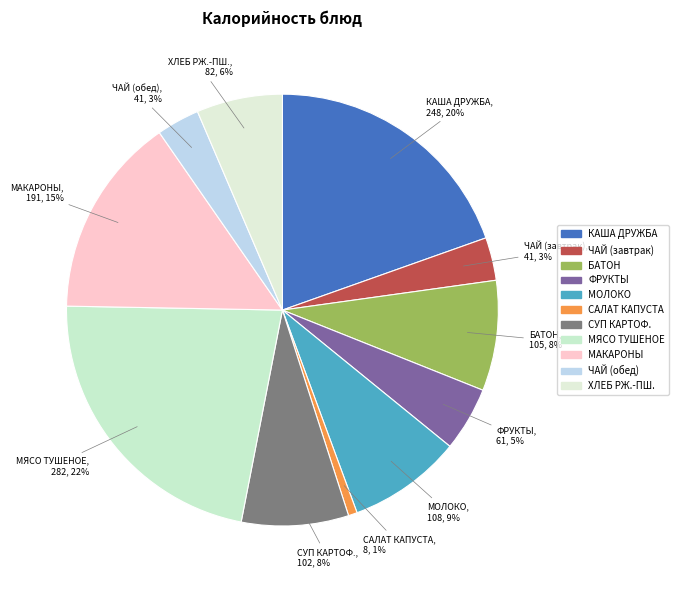

What is the largest slice in the pie chart?

МЯСО ТУШЕНОЕ